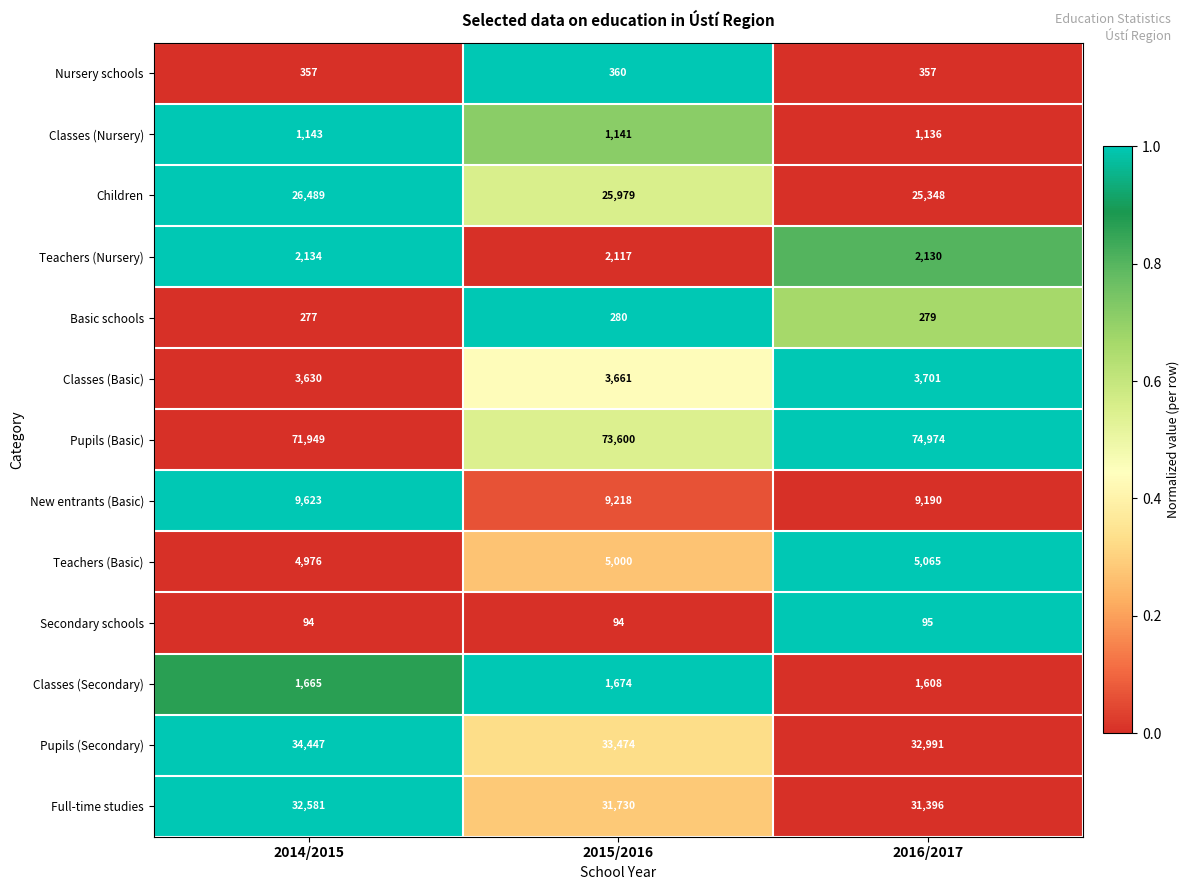

Which category has the highest value in the Teachers (Nursery) series?

2014/2015